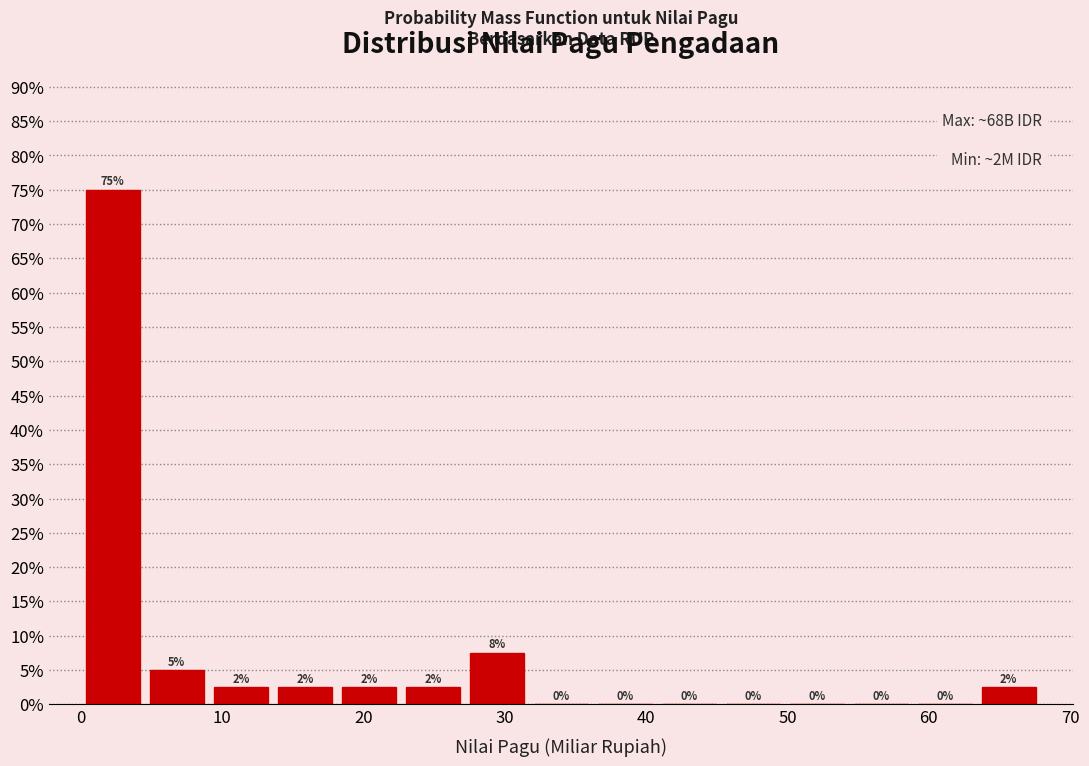

Over which range of the x-axis is the bar tallest?

0 to 5